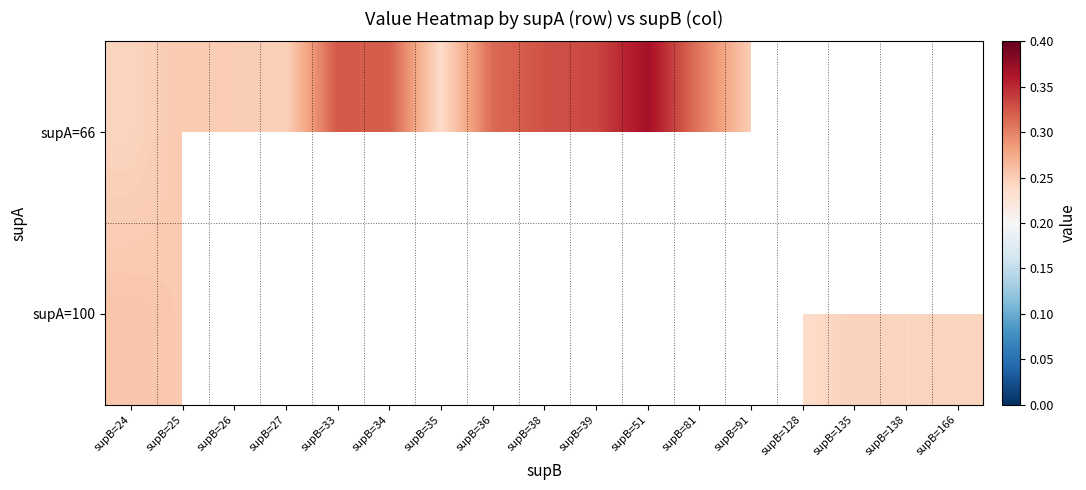

How many distinct data groups are displayed?

2